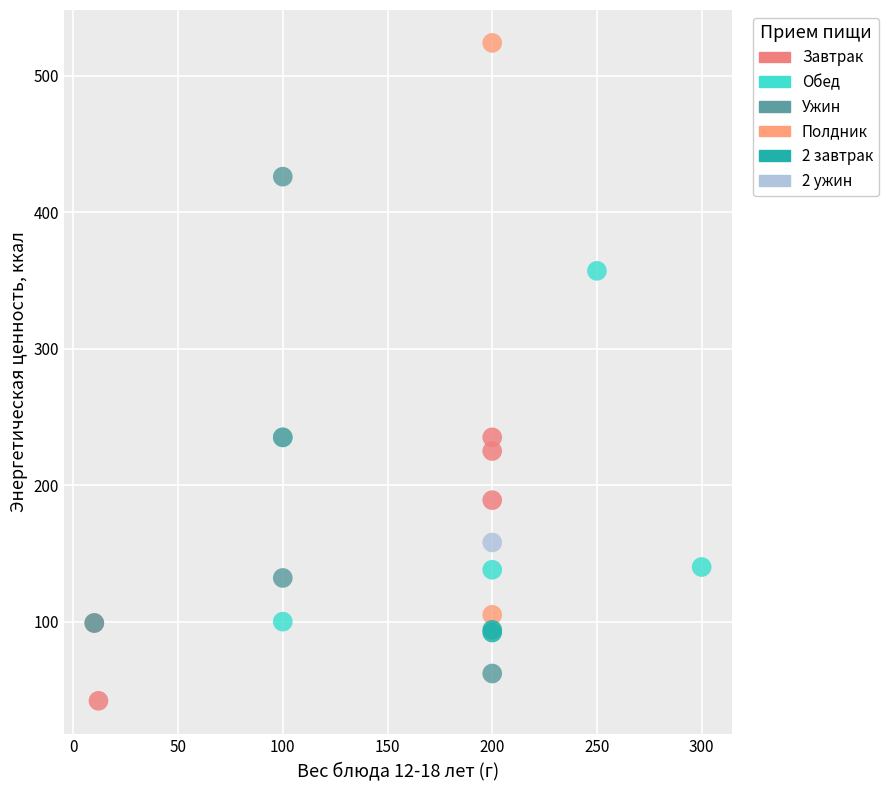

What are all the series names shown in the legend?

Завтрак, Обед, Ужин, Полдник, 2 завтрак, 2 ужин